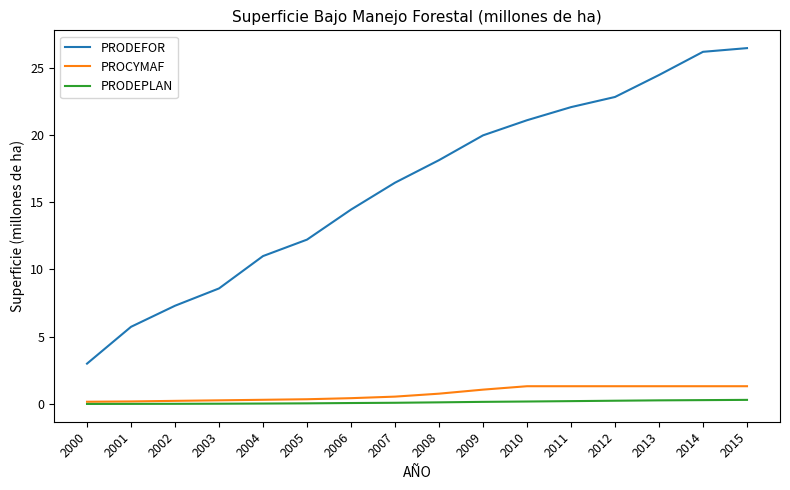

What is the highest value of the PROCYMAF series?

1.3